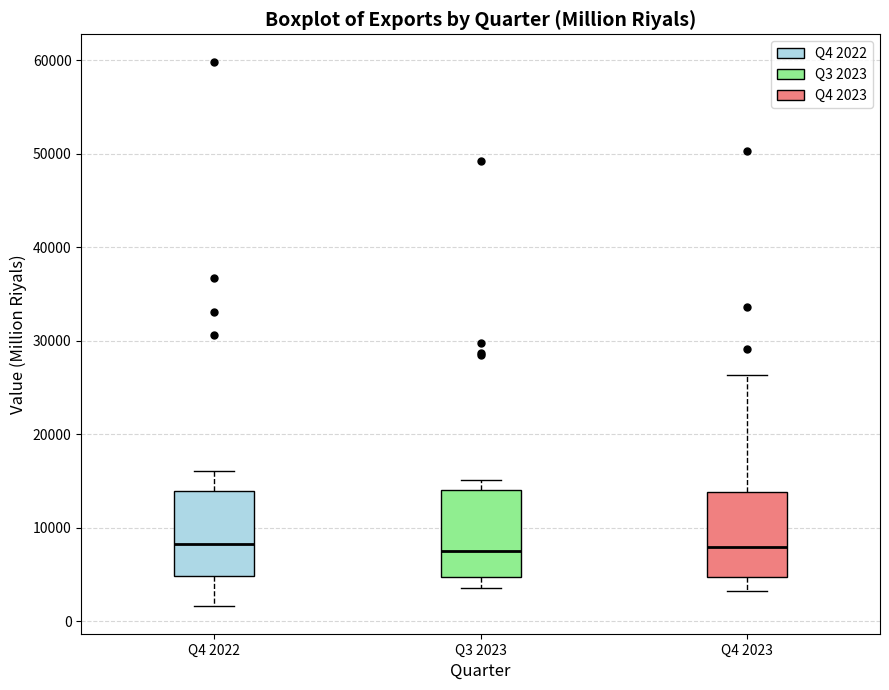

Reading left to right, transcribe this box plot: for each box, give where its median line is, the range the box spans, and where its two whiskers end, as read against the y-axis. The values are not printed on the chart, so give them approximately, as read against the axis.

Q4 2022: median 8000, box 5000 to 14000, whiskers 2000 to 16000
Q3 2023: median 7000, box 5000 to 14000, whiskers 4000 to 15000
Q4 2023: median 8000, box 5000 to 14000, whiskers 3000 to 26000